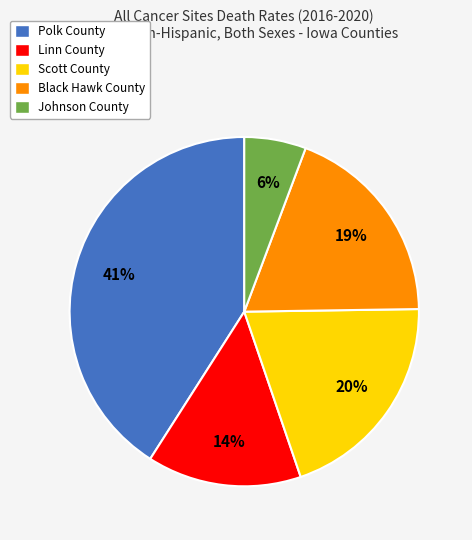

Which has a higher value, Black Hawk County or Scott County?

Scott County